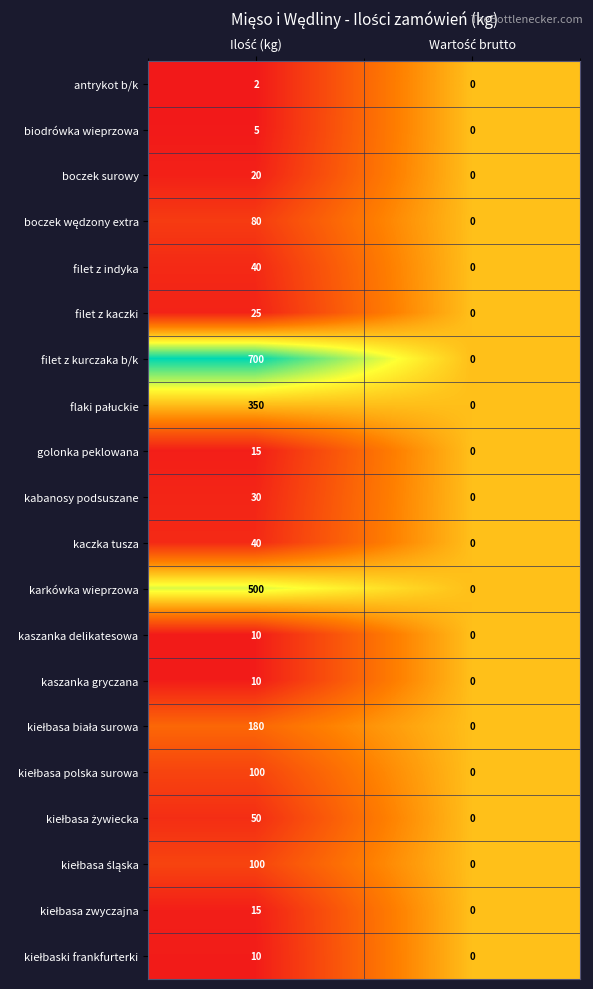

What is the average value of the kaczka tusza series?

20